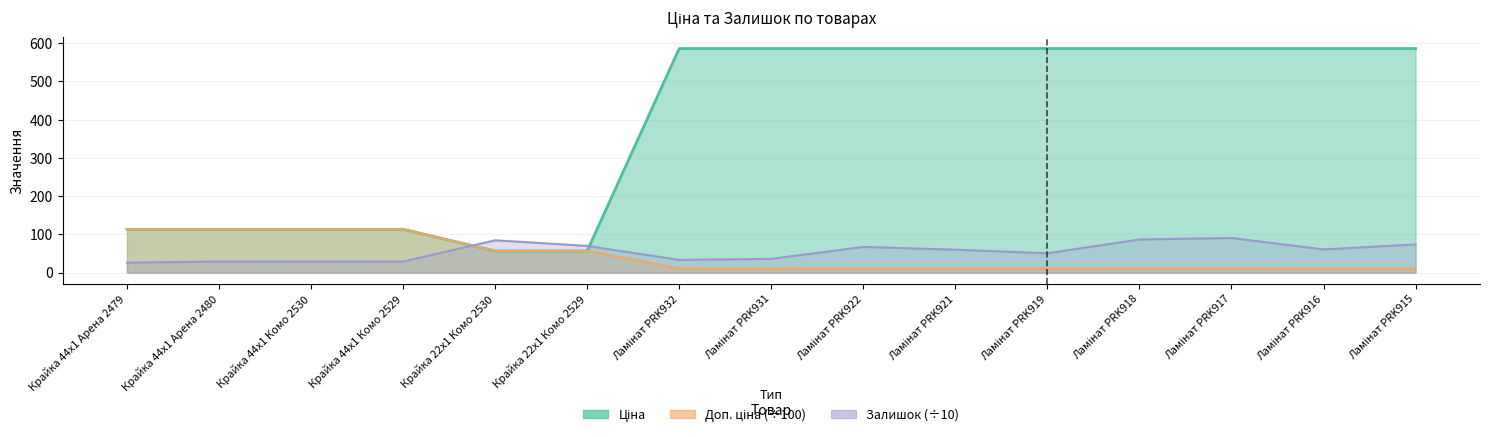

What is the label of the 15th point from the left?

Ламінат PRK915